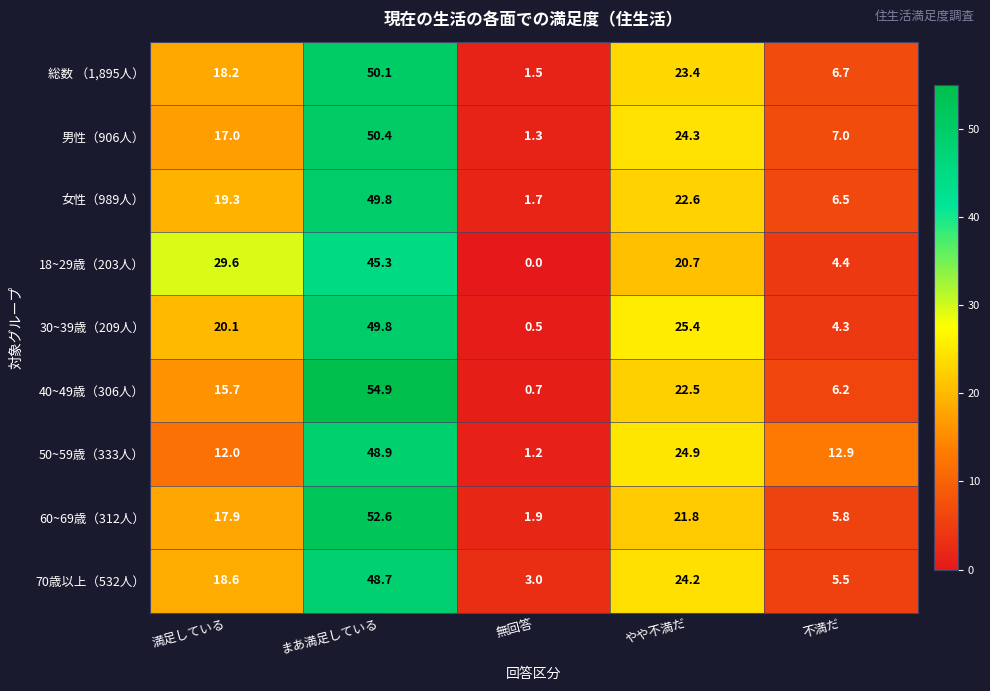

At which label does 70歳以上（532人） first exceed 18?

満足している